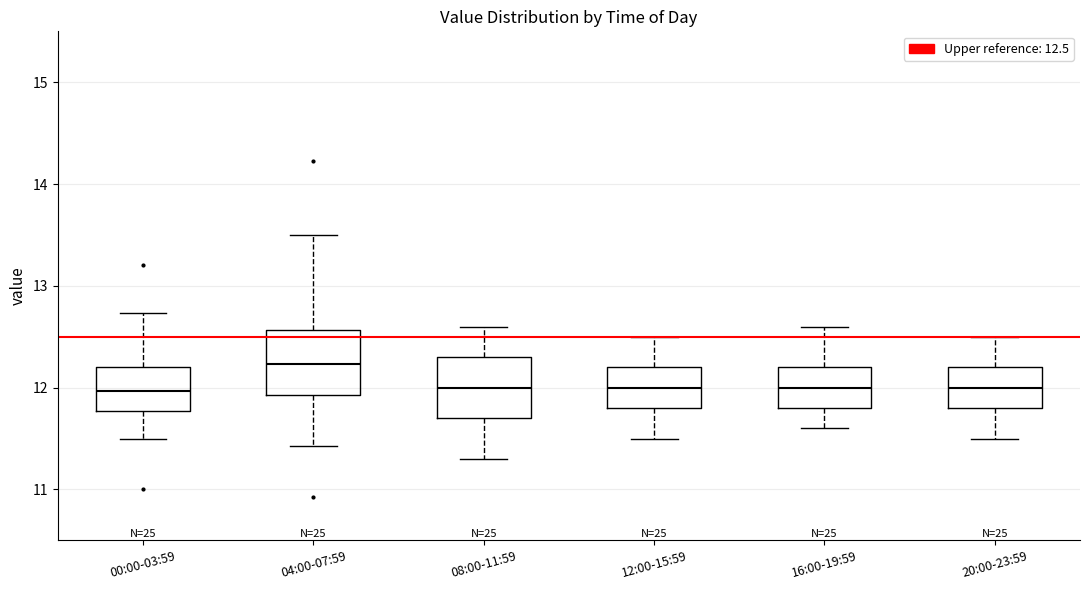

Reading left to right, read every box against the y-axis: the position of its median line, the range the box covers, and the ends of its whiskers. The values are not printed on the chart, so give them approximately, as read against the axis.

00:00-03:59: median 12.0, box 11.8 to 12.2, whiskers 11.5 to 12.7
04:00-07:59: median 12.2, box 11.9 to 12.6, whiskers 11.4 to 13.5
08:00-11:59: median 12.0, box 11.7 to 12.3, whiskers 11.3 to 12.6
12:00-15:59: median 12.0, box 11.8 to 12.2, whiskers 11.5 to 12.5
16:00-19:59: median 12.0, box 11.8 to 12.2, whiskers 11.6 to 12.6
20:00-23:59: median 12.0, box 11.8 to 12.2, whiskers 11.5 to 12.5